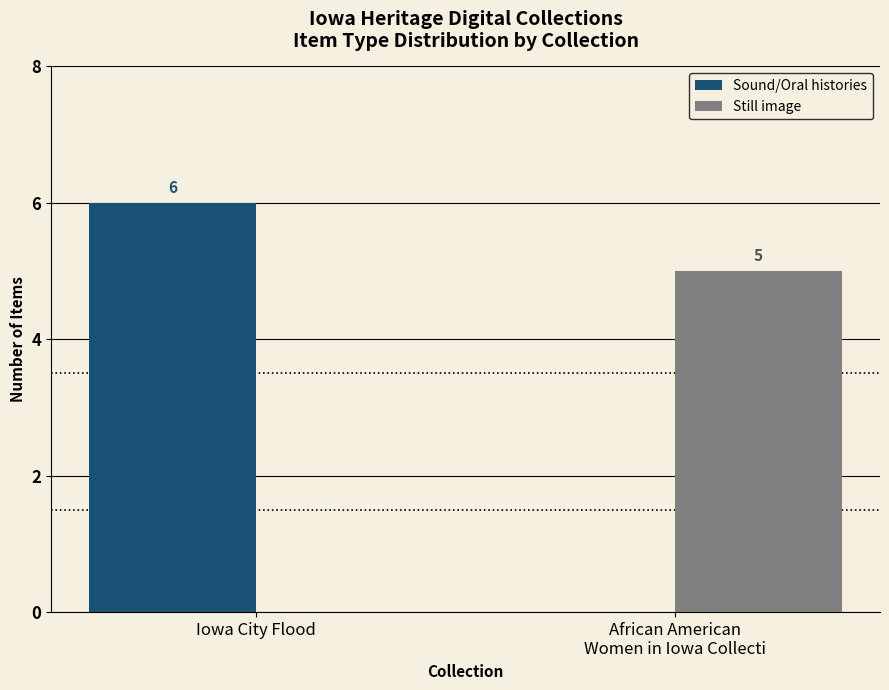

Between Iowa City Flood and African American
Women in Iowa Collecti, which series saw the biggest shift?

Sound/Oral histories